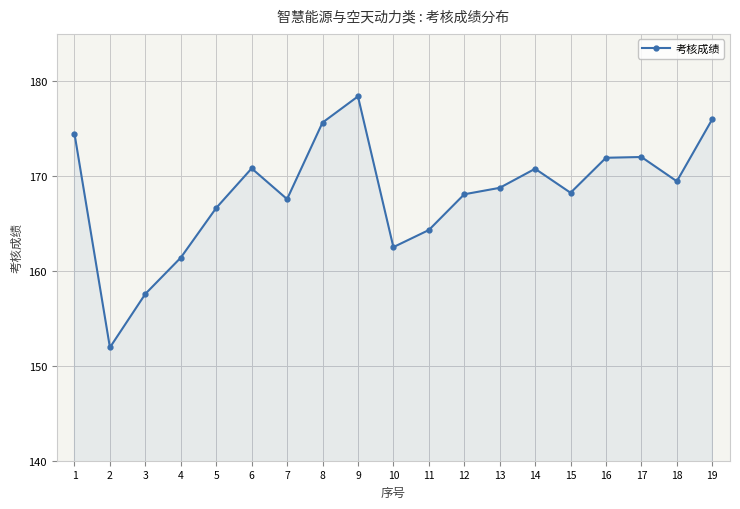

Is it true that the value at 17 is 172.0?

True